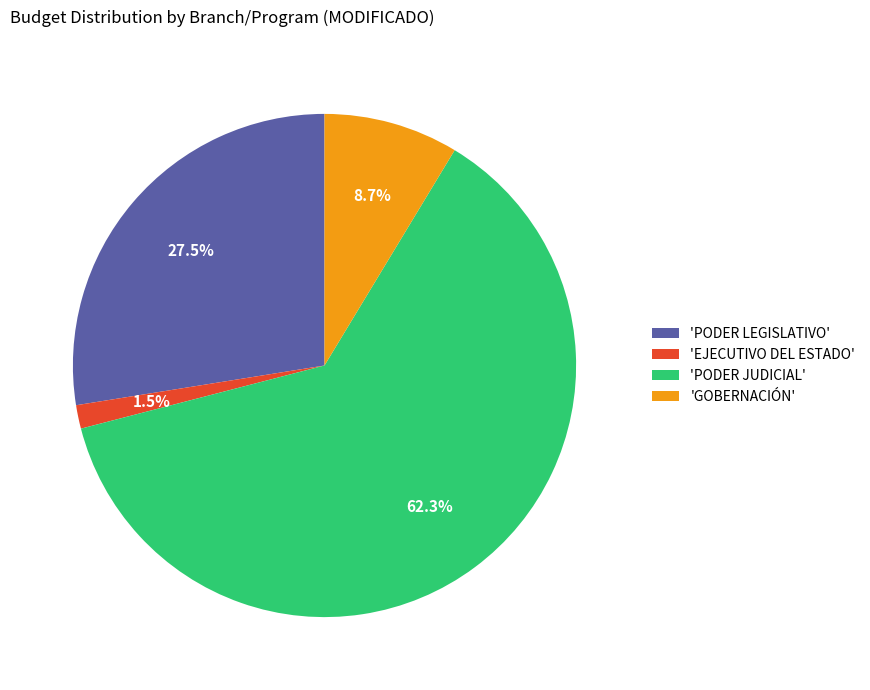

What percentage do 'PODER JUDICIAL' and 'PODER LEGISLATIVO' together represent?

89.8%